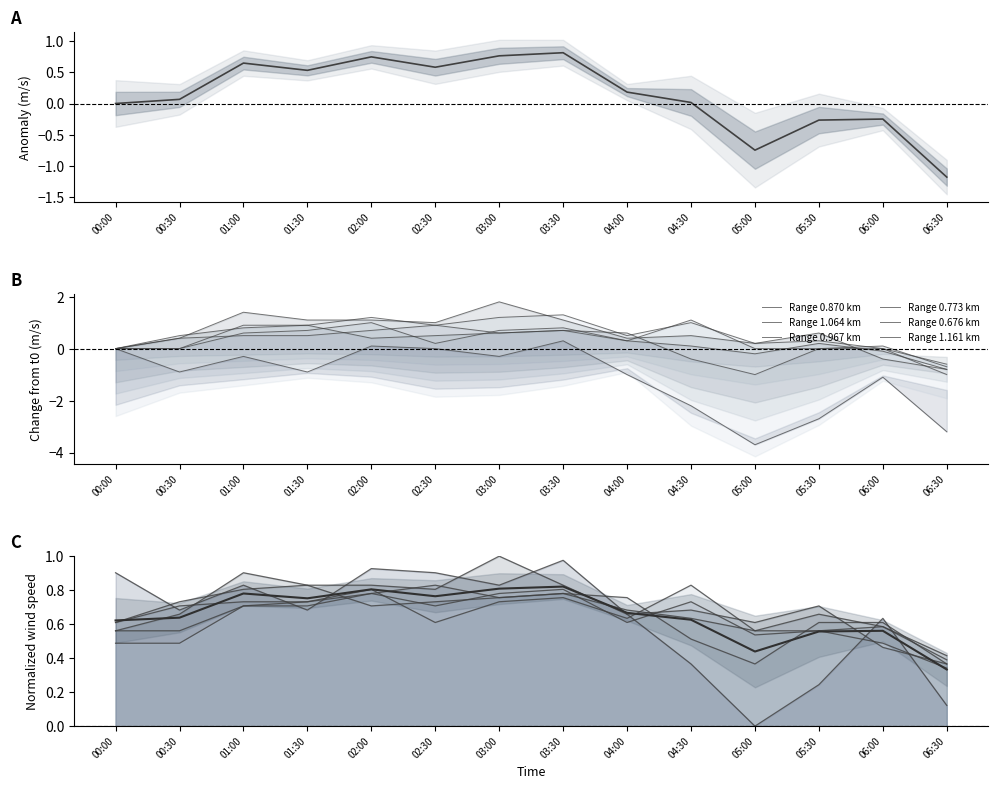

What is the maximum value for Mean wind speed?

0.8